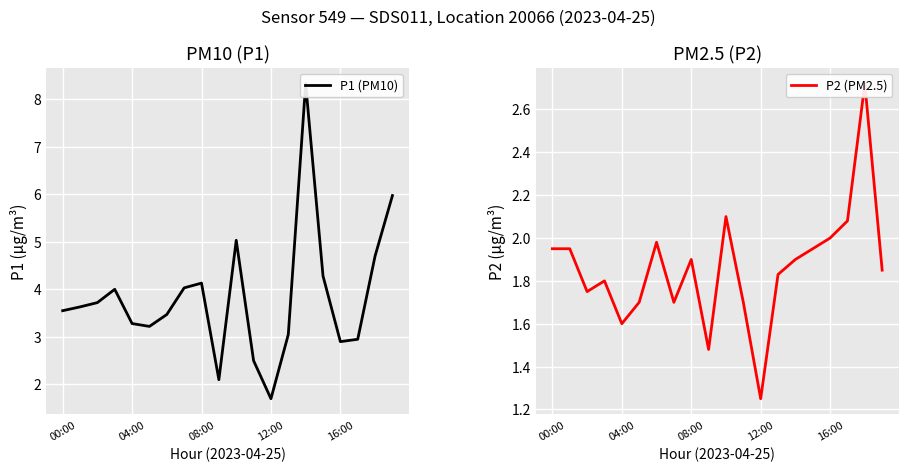

True or false: P1 (PM10) has a value of 2.9 at 16:00.

True